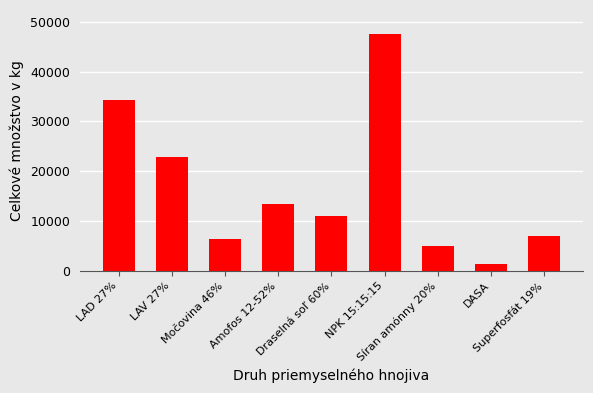

Reading right to left, extract all data points from this chart.

Superfosfát 19%=7050	DASA=1400	Síran amónny 20%=4900	NPK 15:15:15=47600	Draselná soľ 60%=11000	Amofos 12-52%=13500	Močovina 46%=6375	LAV 27%=22900	LAD 27%=34300